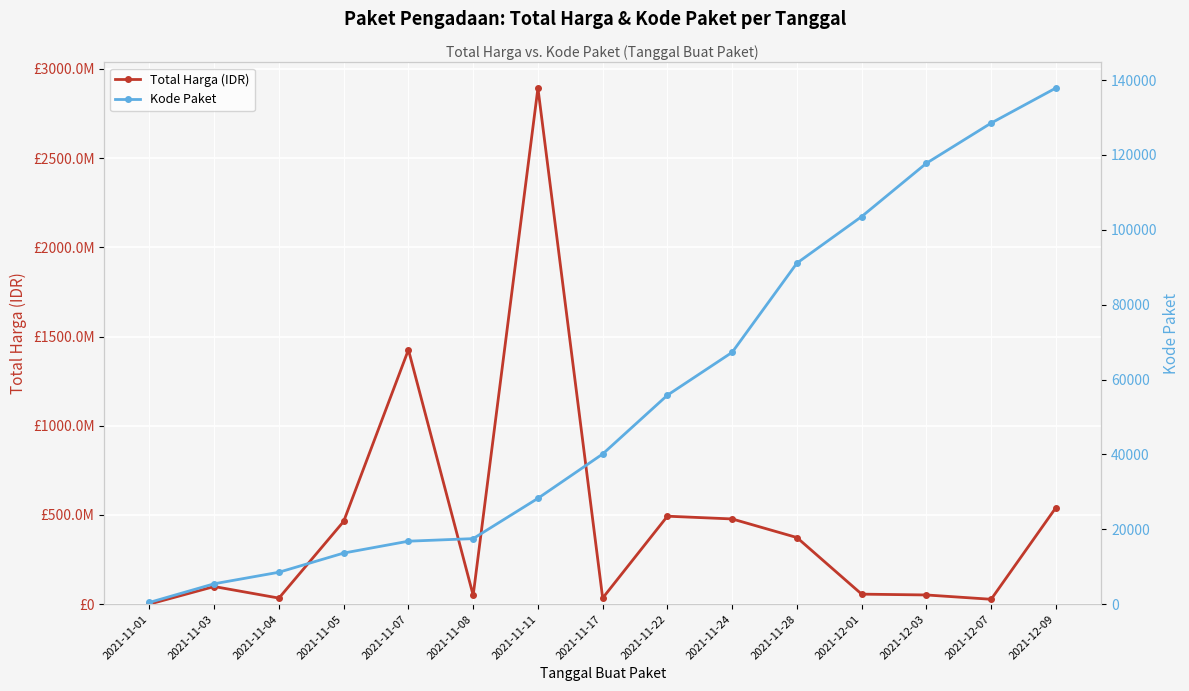

What position from the left is 2021-11-01?

1